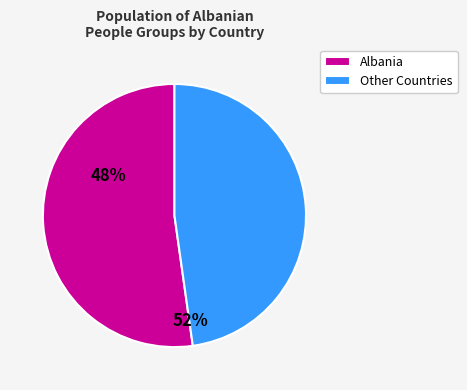

The Albania slice represents 46% of the pie. True or false?

False